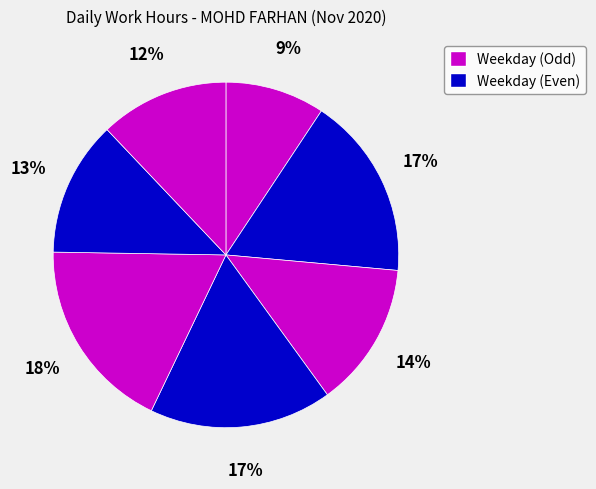

How many slices are in this pie chart?

7